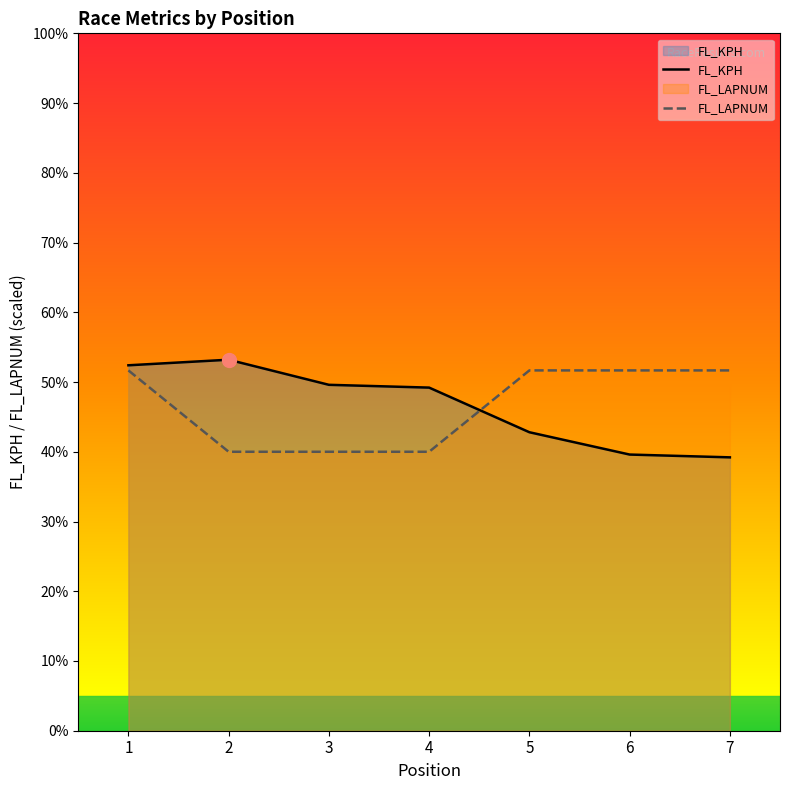

At which category is the sum across all series the highest?

1